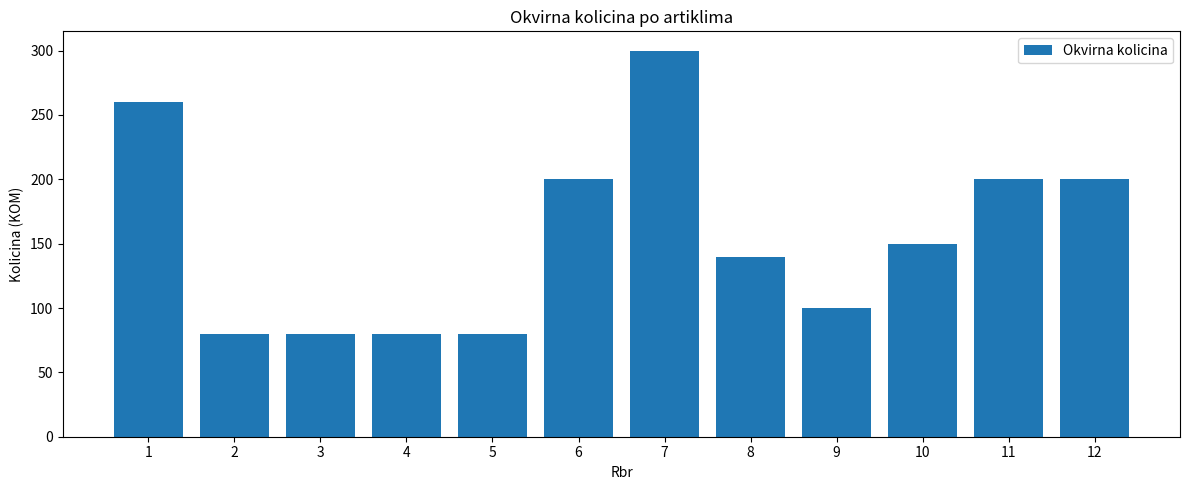

What is the difference between the maximum and second lowest values?

220